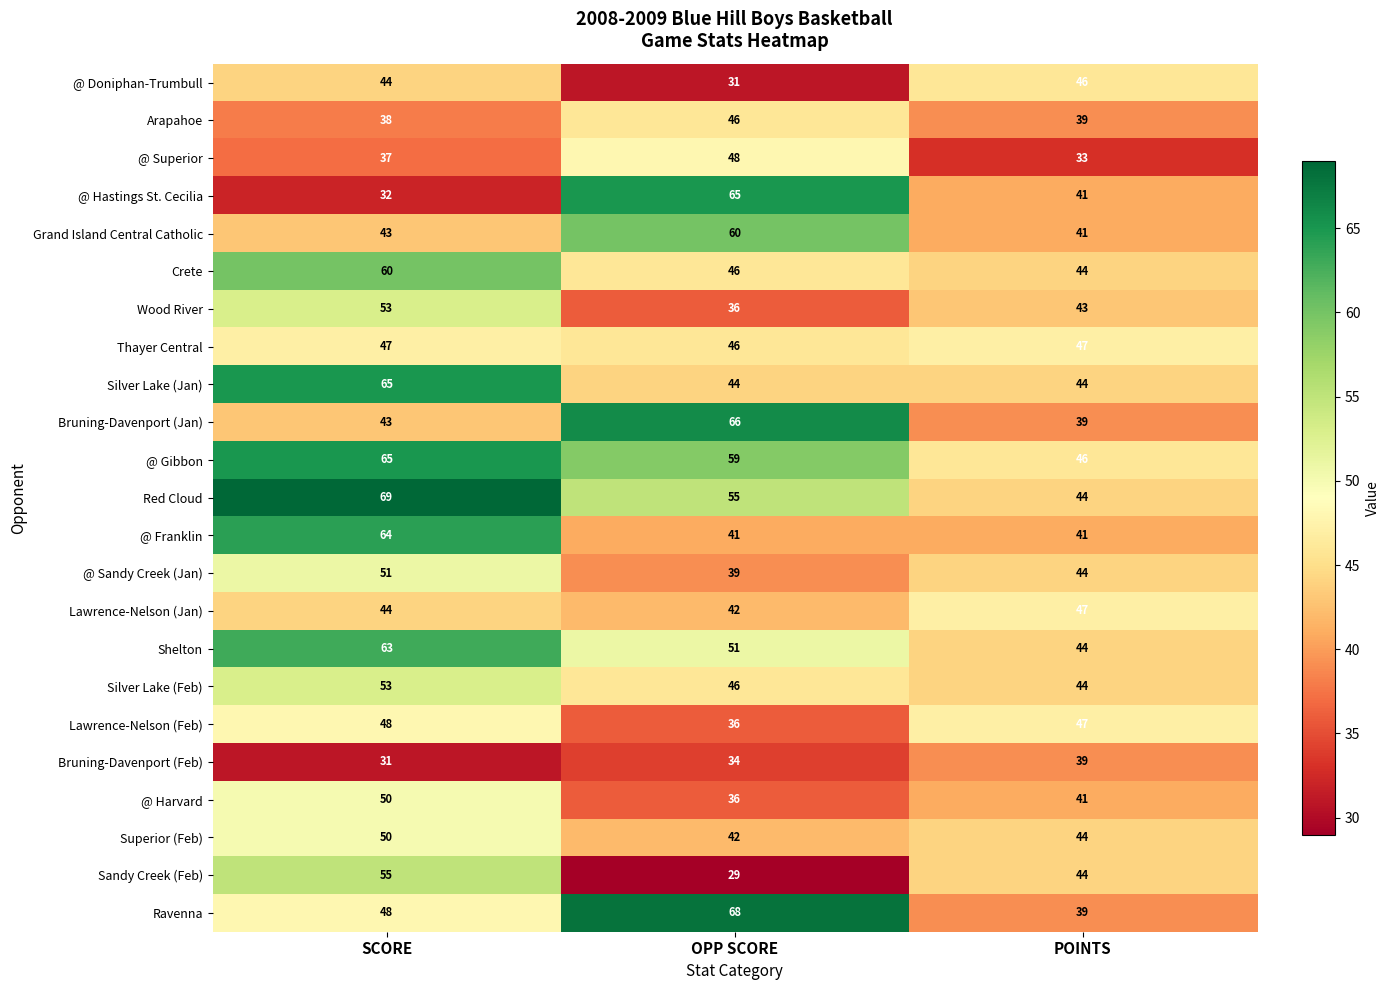

How many distinct data groups are displayed?

23